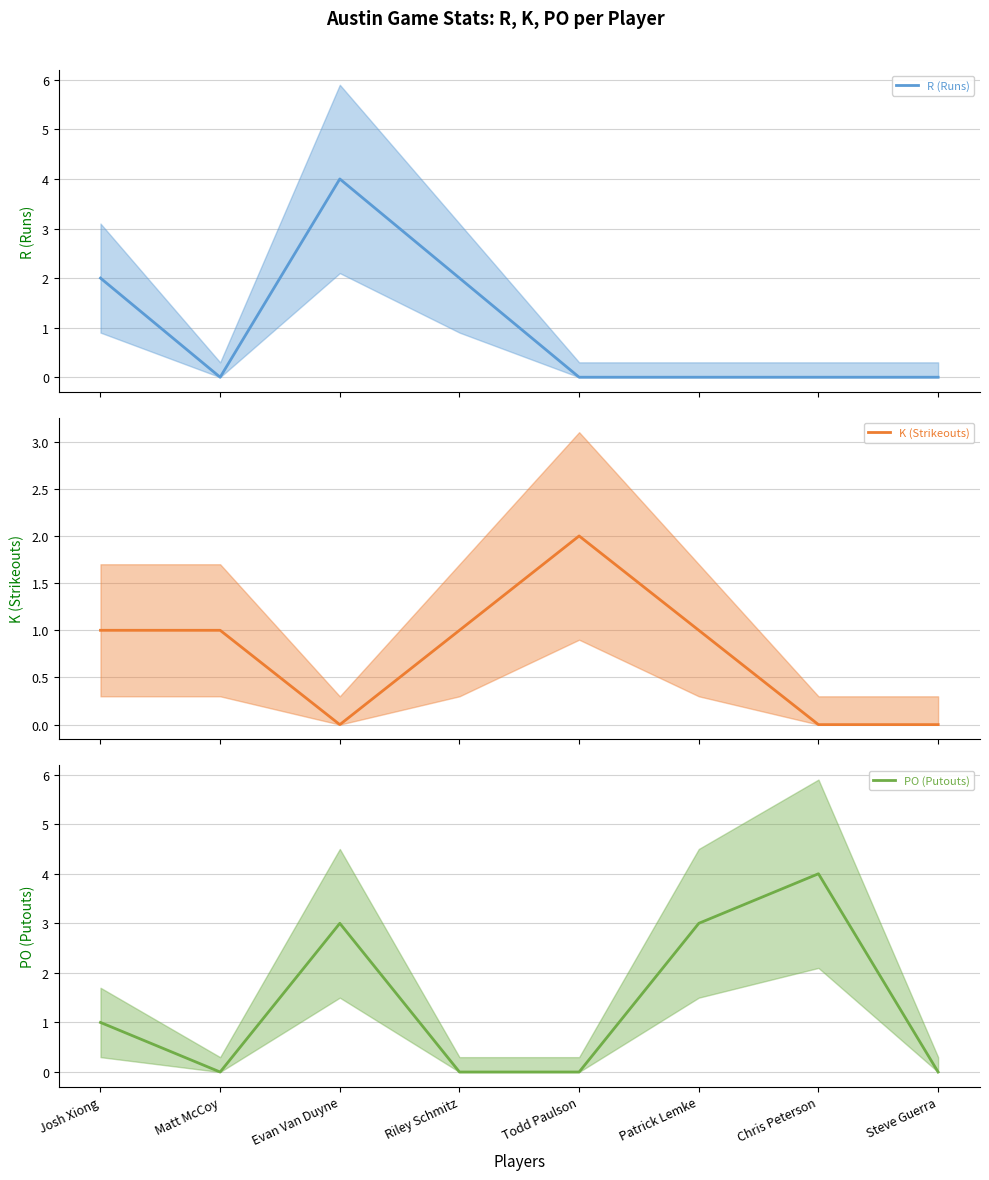

Which series ends up on top after the final intersection of PO (Putouts) and K (Strikeouts)?

PO (Putouts)